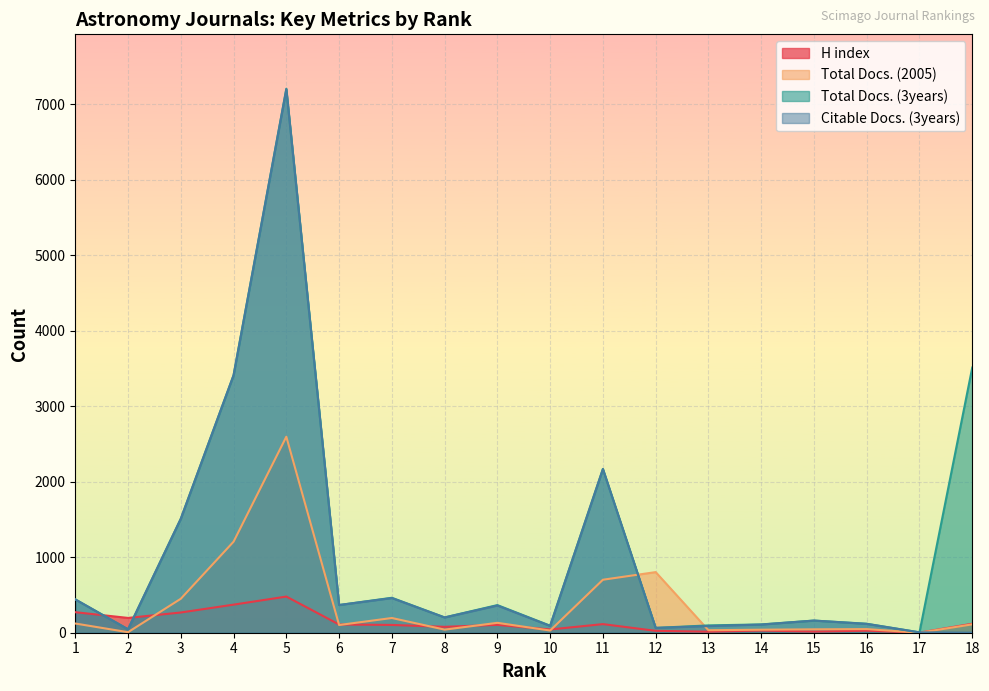

Reading right to left, what are all the values shown in this chart?

H index: 119	1	27	15	29	14	25	114	43	104	78	103	109	479	372	268	196	272
Total Docs. (2005): 111	0	48	45	40	33	803	702	29	131	41	195	102	2597	1206	450	7	122
Total Docs. (3years): 3513	5	119	161	110	97	64	2170	93	366	203	463	367	7207	3411	1510	45	442
Citable Docs. (3years): 0	5	117	161	108	88	64	2168	90	360	202	459	367	7200	3411	1510	45	441